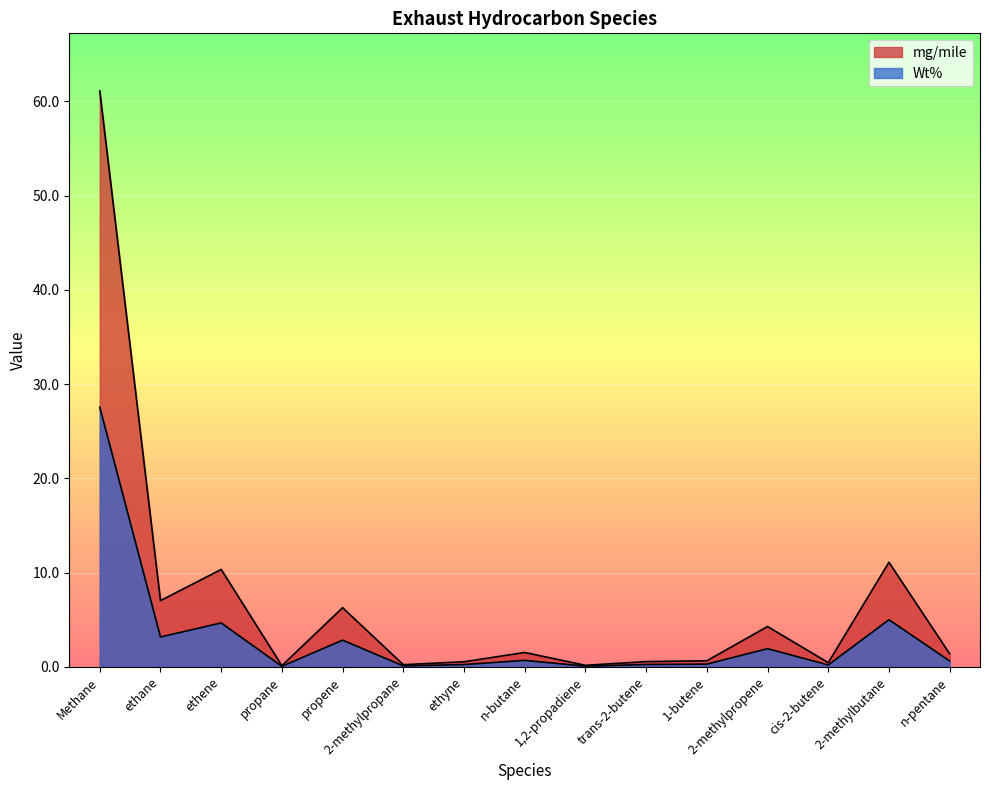

What is the total value across all series at Methane?

88.7